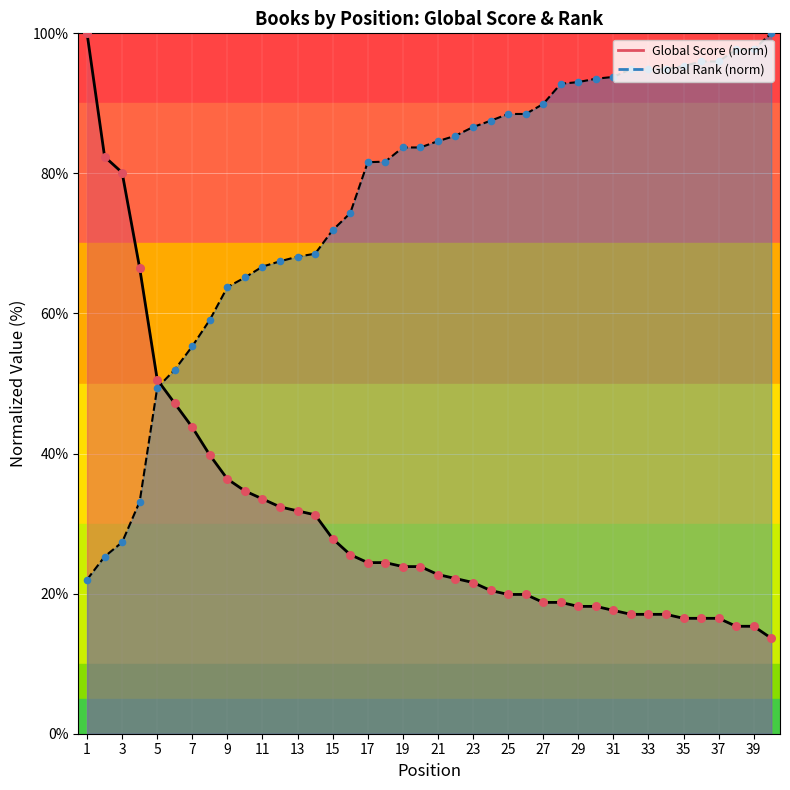

Which series has the largest Y range (max minus min)?

Global Score